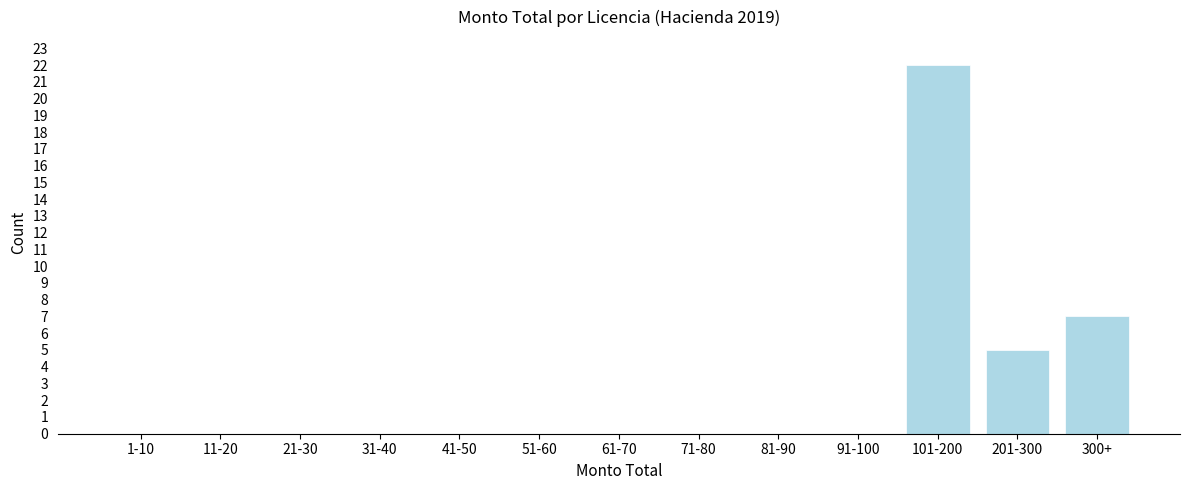

Reading left to right, what are all the values shown in this chart?

1-10=0	11-20=0	21-30=0	31-40=0	41-50=0	51-60=0	61-70=0	71-80=0	81-90=0	91-100=0	101-200=22	201-300=5	300+=7